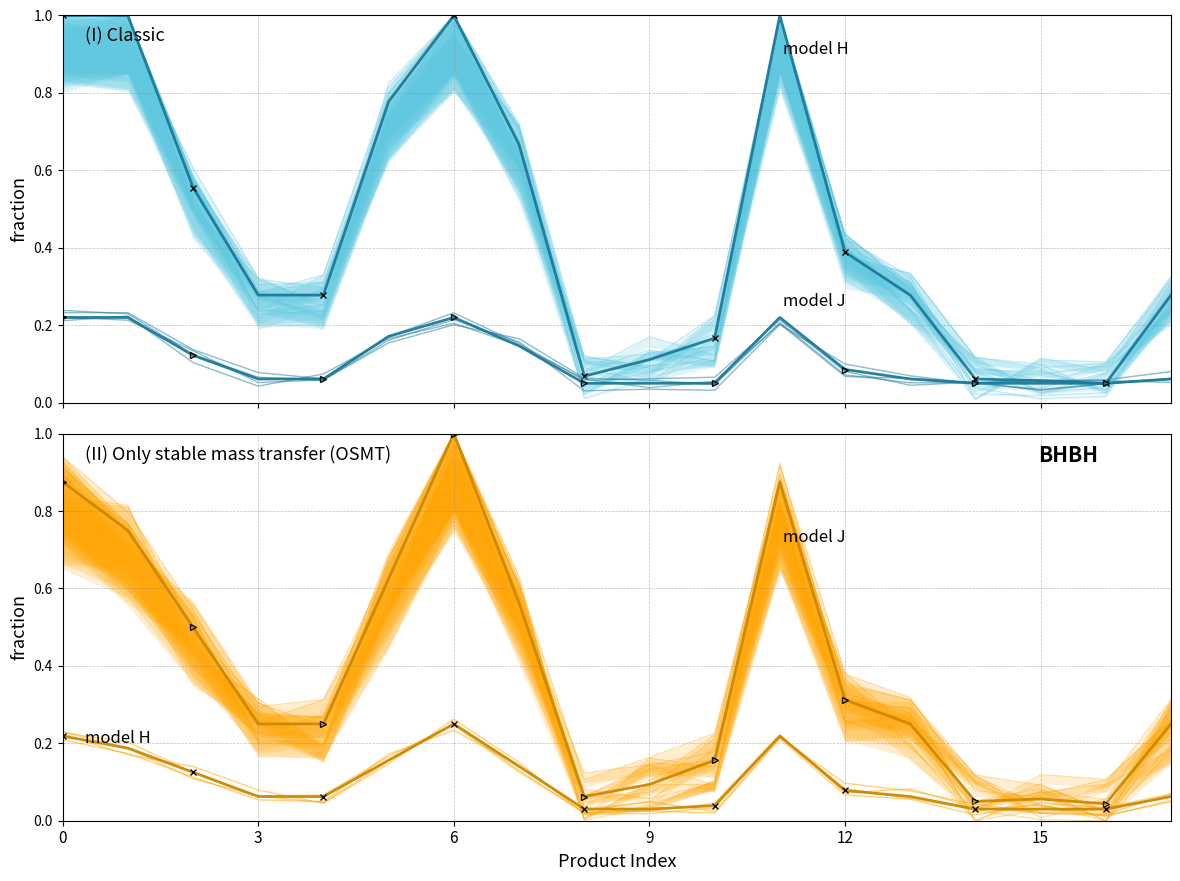

Which series has the widest spread of values?

model J